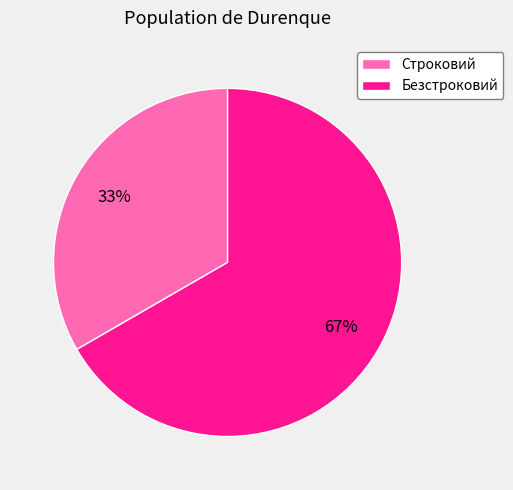

To the nearest percent, what portion does Строковий represent?

33%